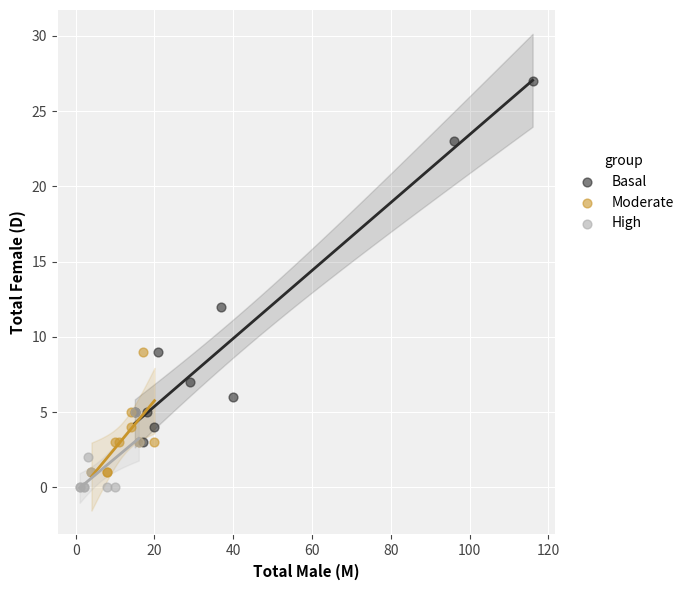

Which series has the widest spread of Y values?

Basal